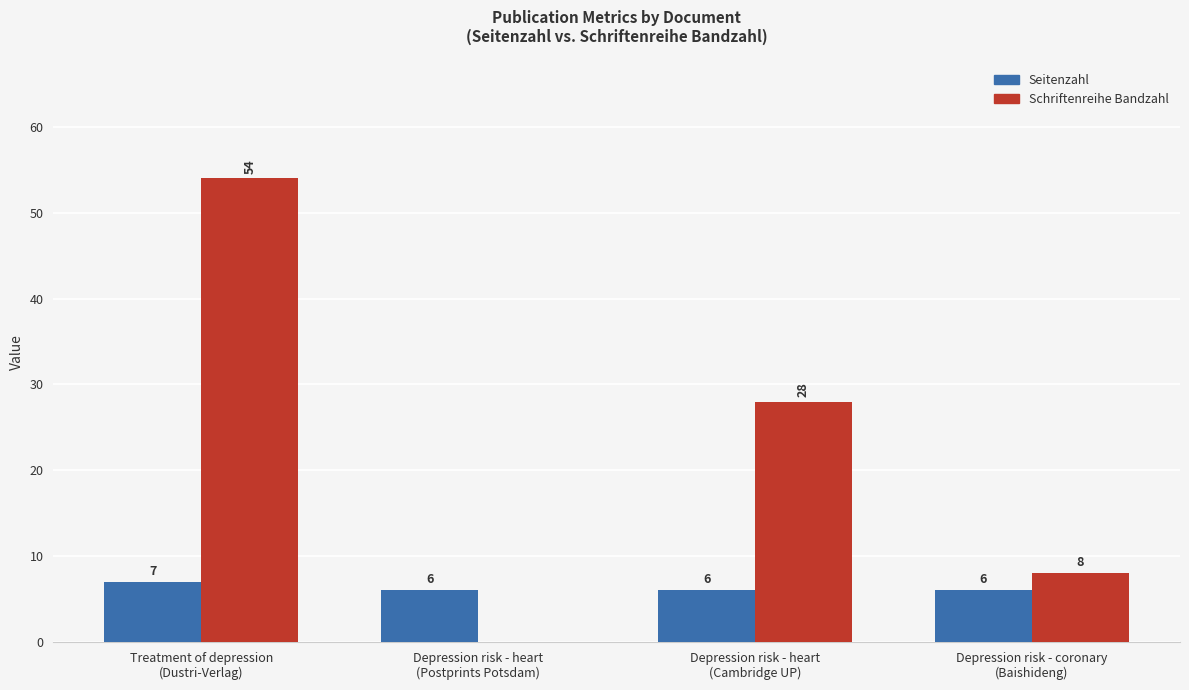

Which series has the largest total across all categories?

Schriftenreihe Bandzahl